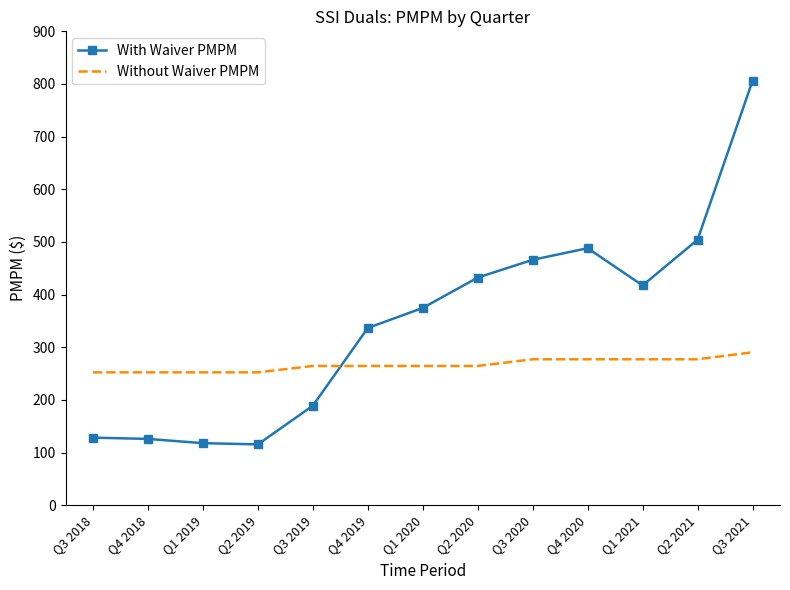

What is the minimum value shown in the chart?

115.7